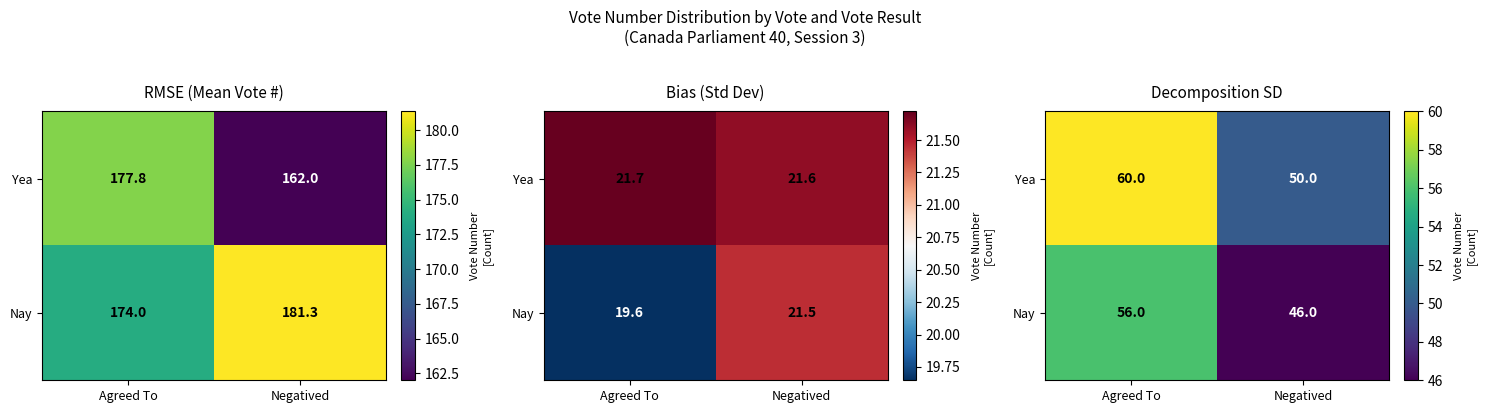

Which has a higher value, Negatived or Agreed To?

Agreed To